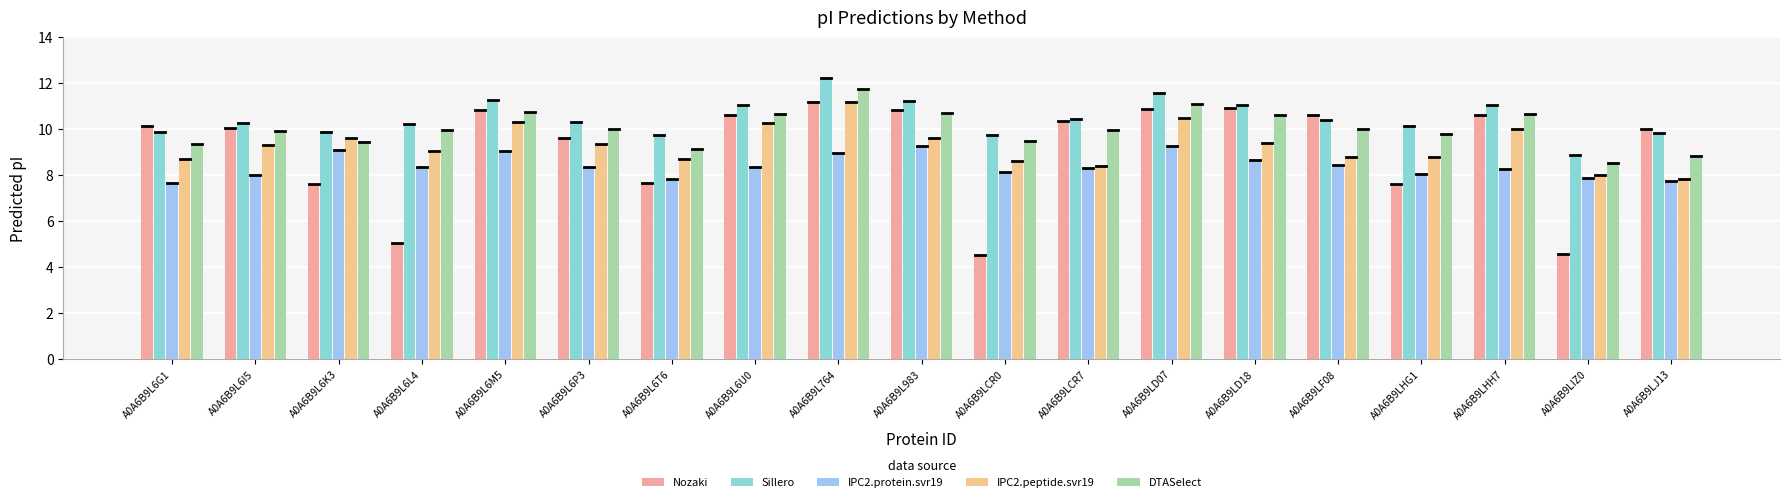

What value does the Sillero series have at A0A6B9L6P3?

10.3